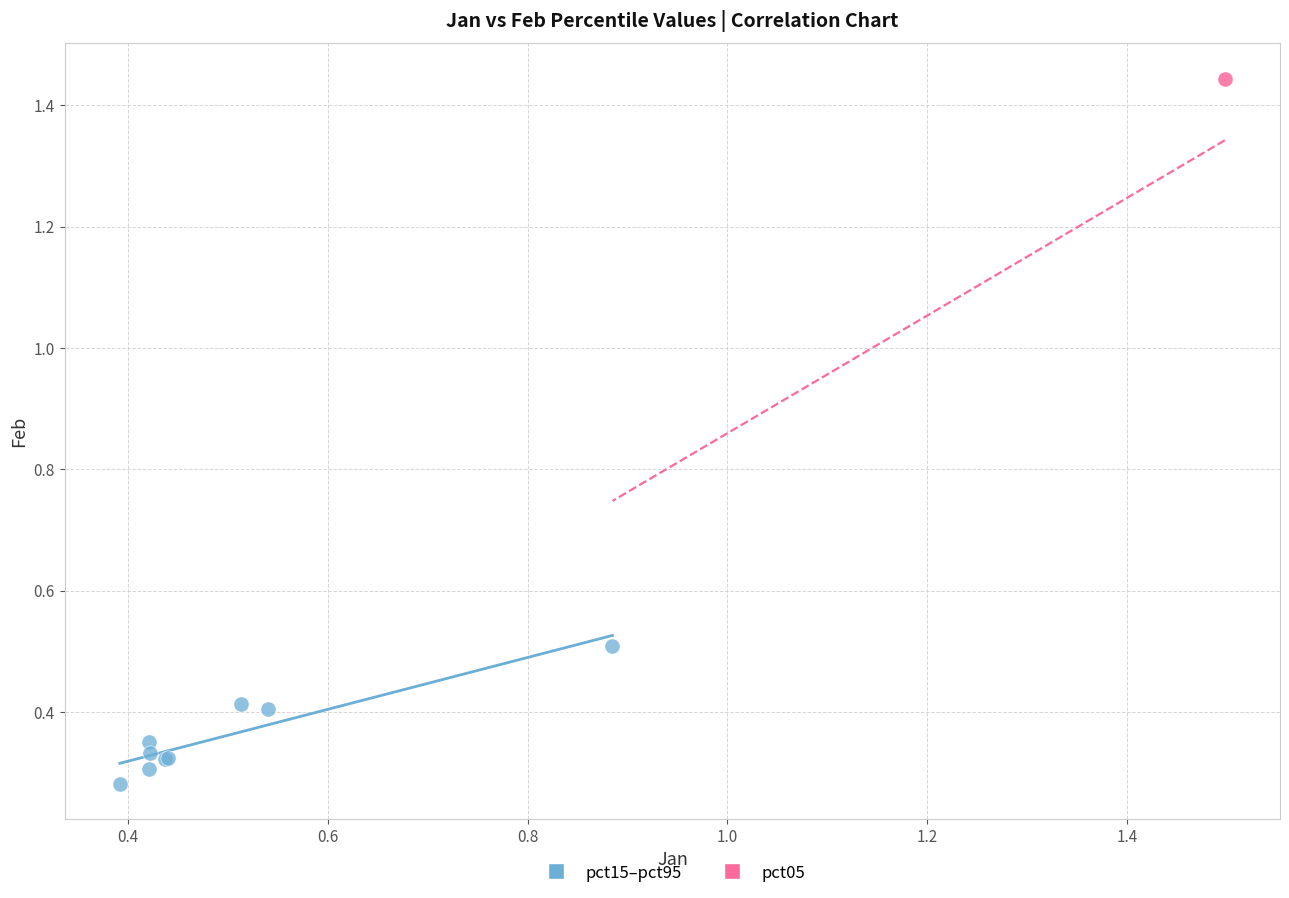

What are all the series names shown in the legend?

pct15–pct95, pct05